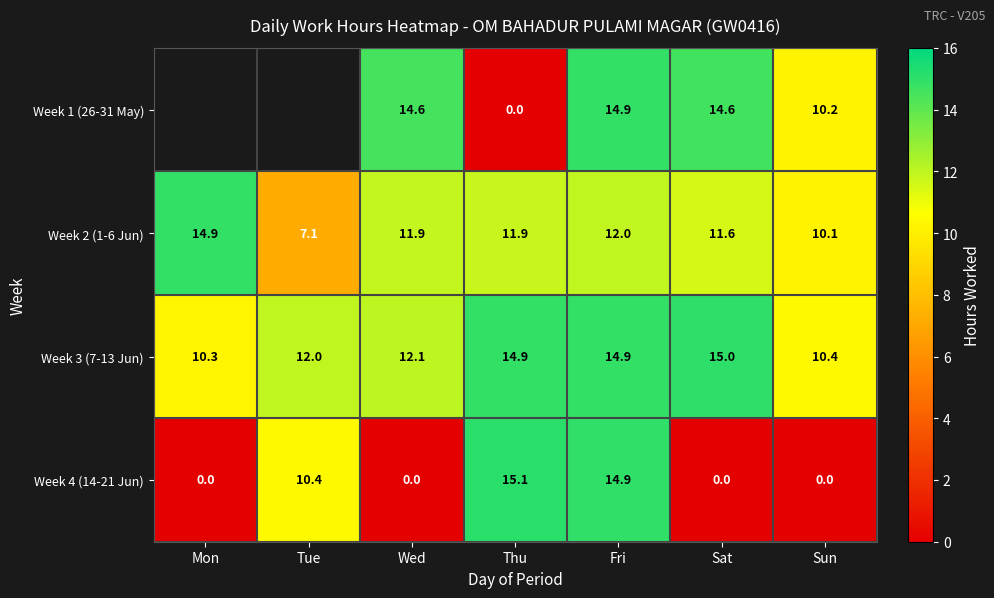

What is the difference between the maximum and minimum values in the Week 3 (7-13 Jun) series?

4.7